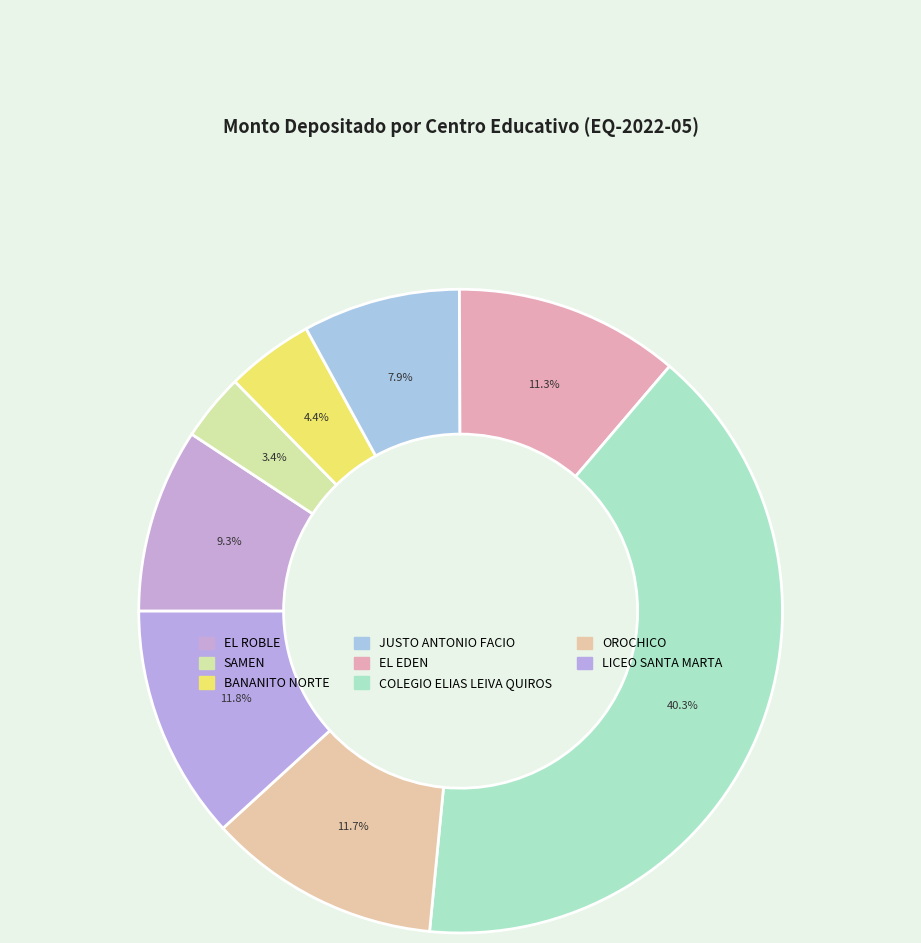

How many slices are in this pie chart?

8